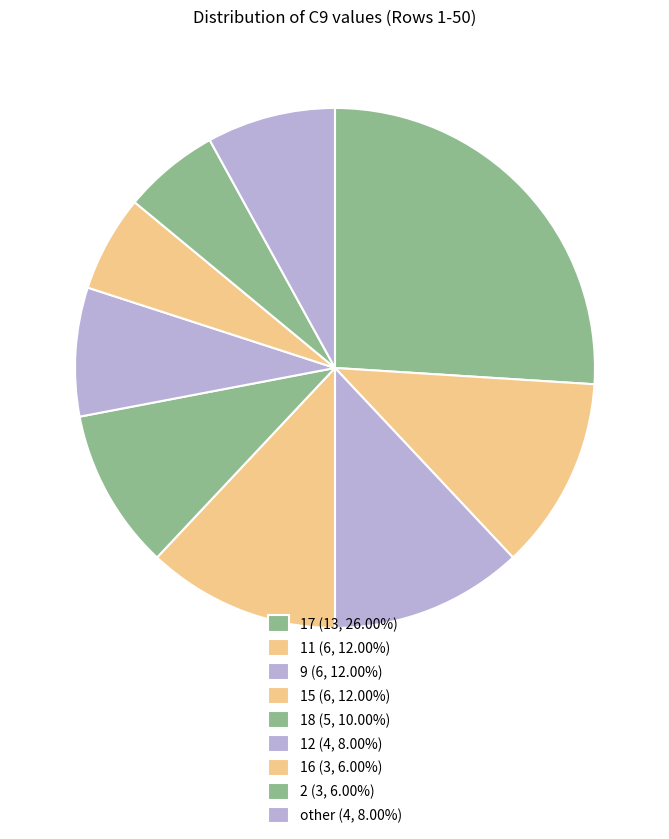

Count the number of slices in the pie.

9